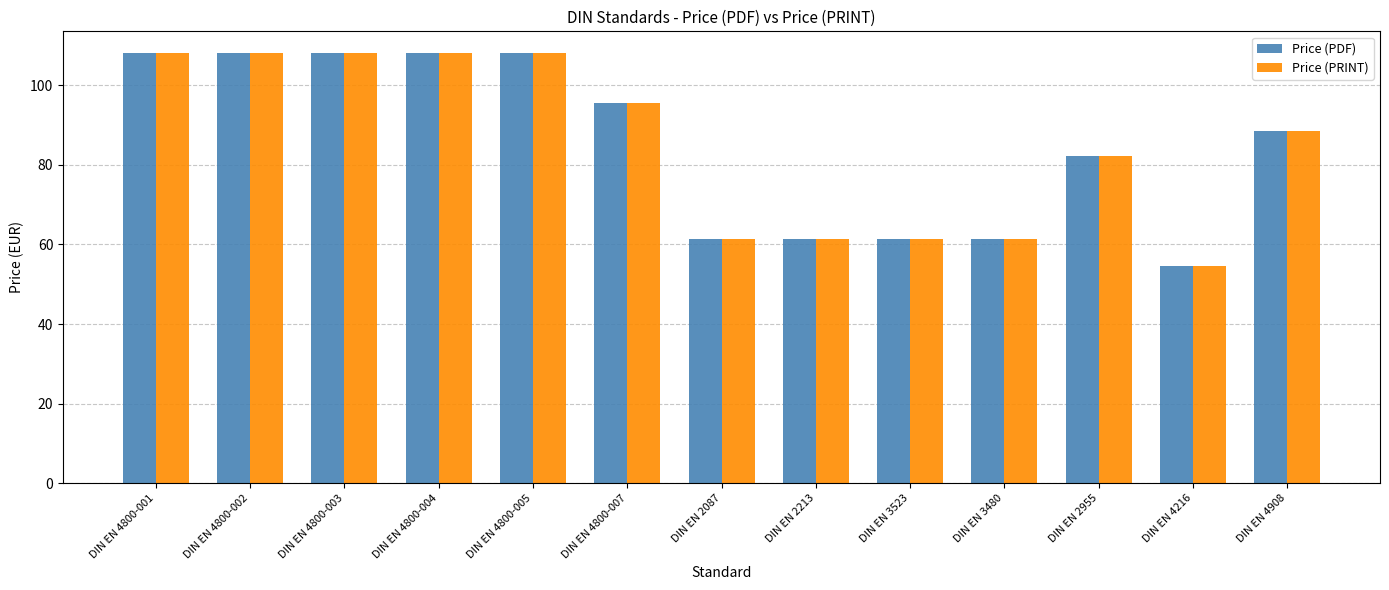

Are the bars horizontal?

No